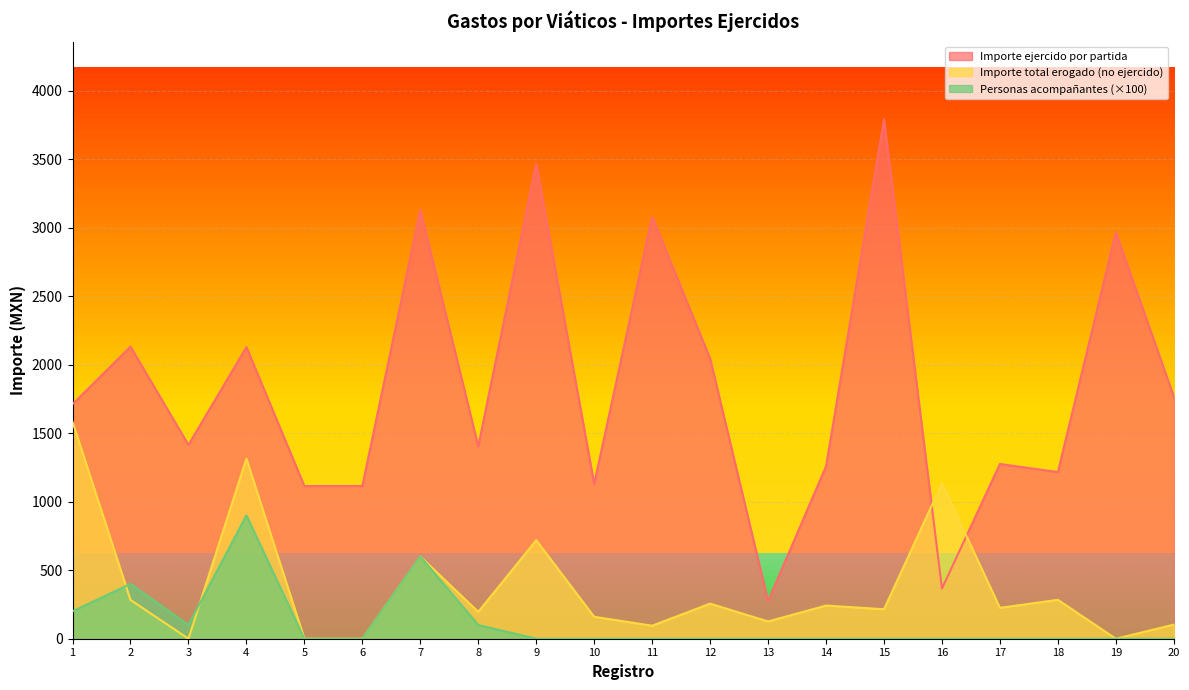

True or false: Importe ejercido por partida has a value of 1161 at 4.

False